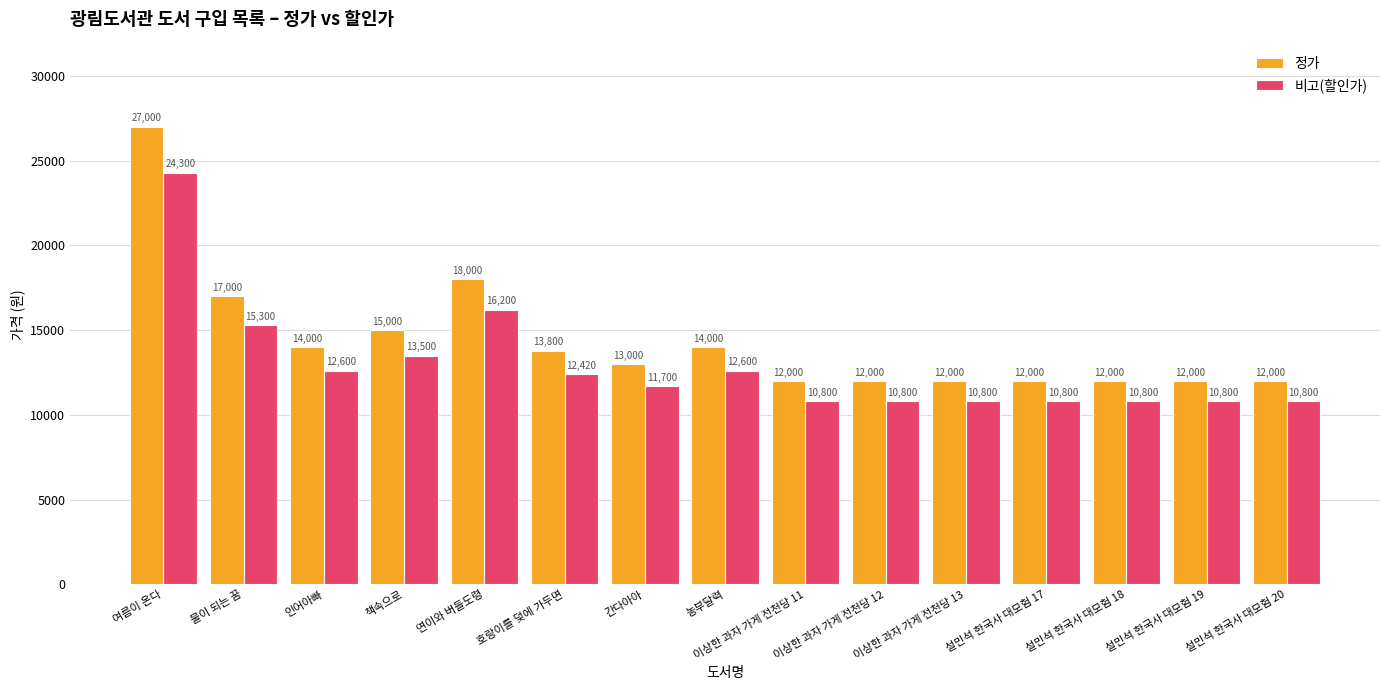

How many data points does each series have?

15